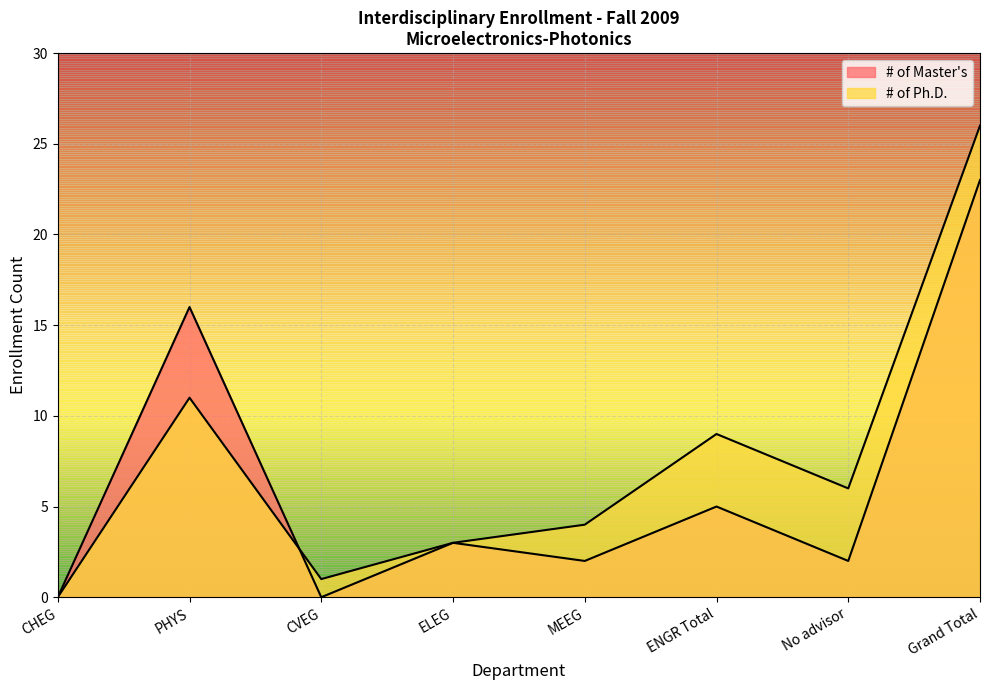

Reading left to right, list all the values displayed in this chart.

# of Master's: 0	16	0	3	2	5	2	23
# of Ph.D.: 0	11	1	3	4	9	6	26